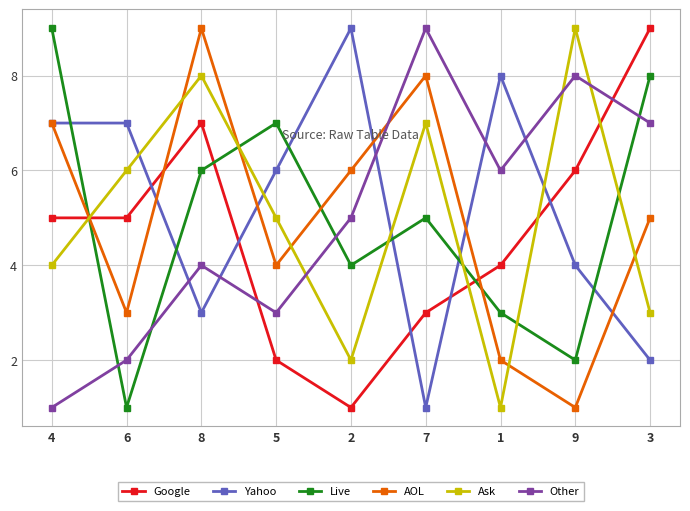

What is the sum of the Other values at 3 and 6?

9